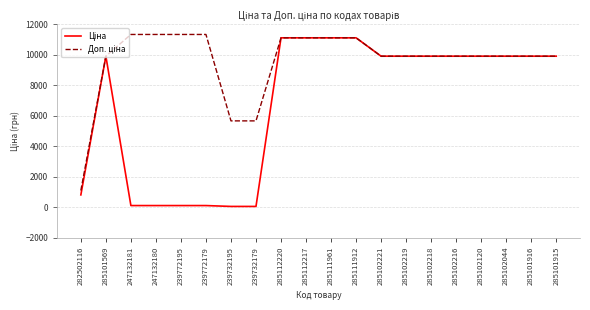

Is the value of Ціна at 285102221 greater than the value of Доп. ціна at 285112220?

No